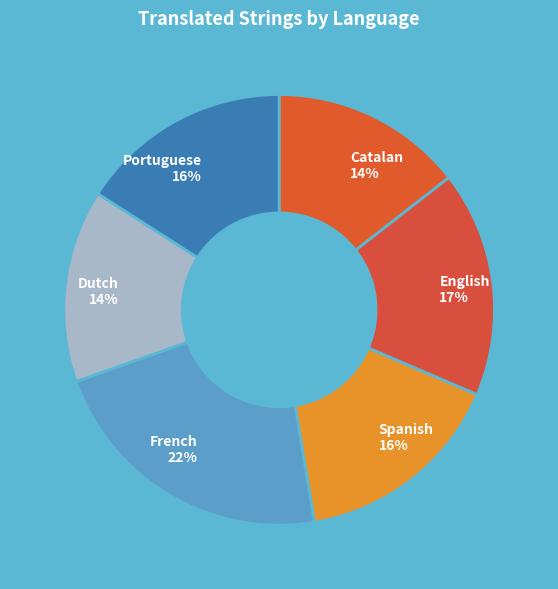

Do Portuguese and English together represent more than half of the pie?

No